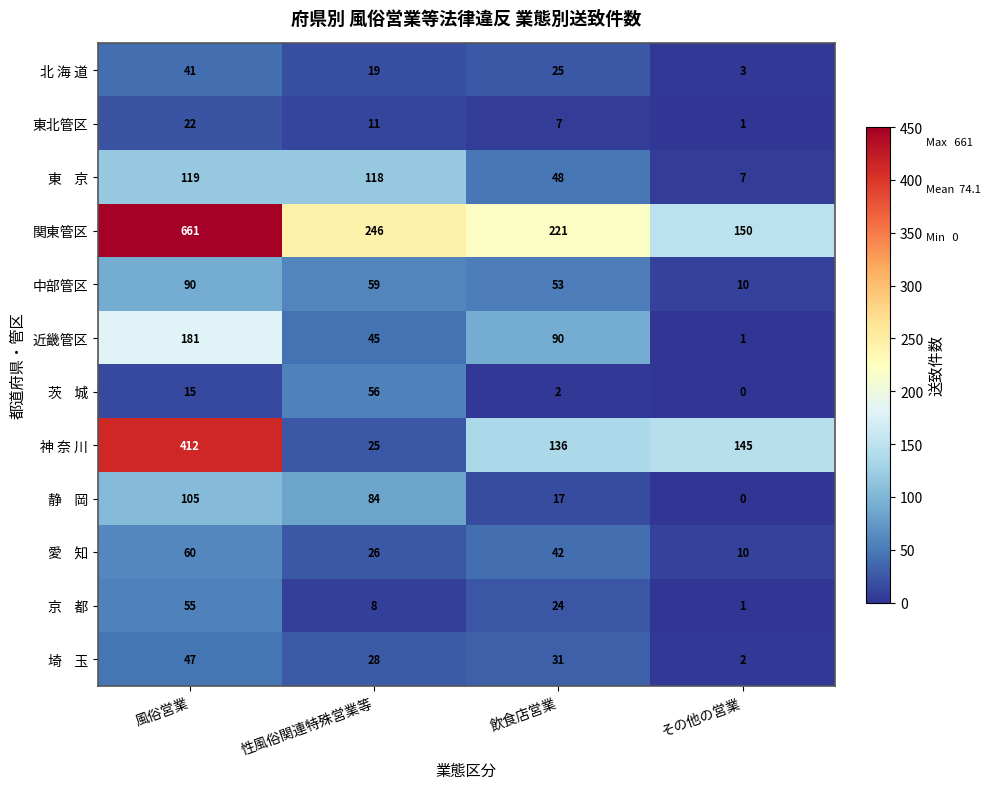

At which label is 神 奈 川 closest to 218?

その他の営業